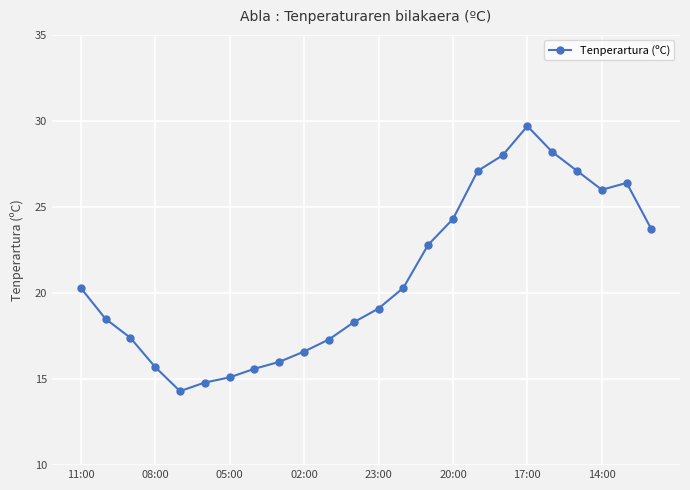

Count the number of data series in this chart.

1